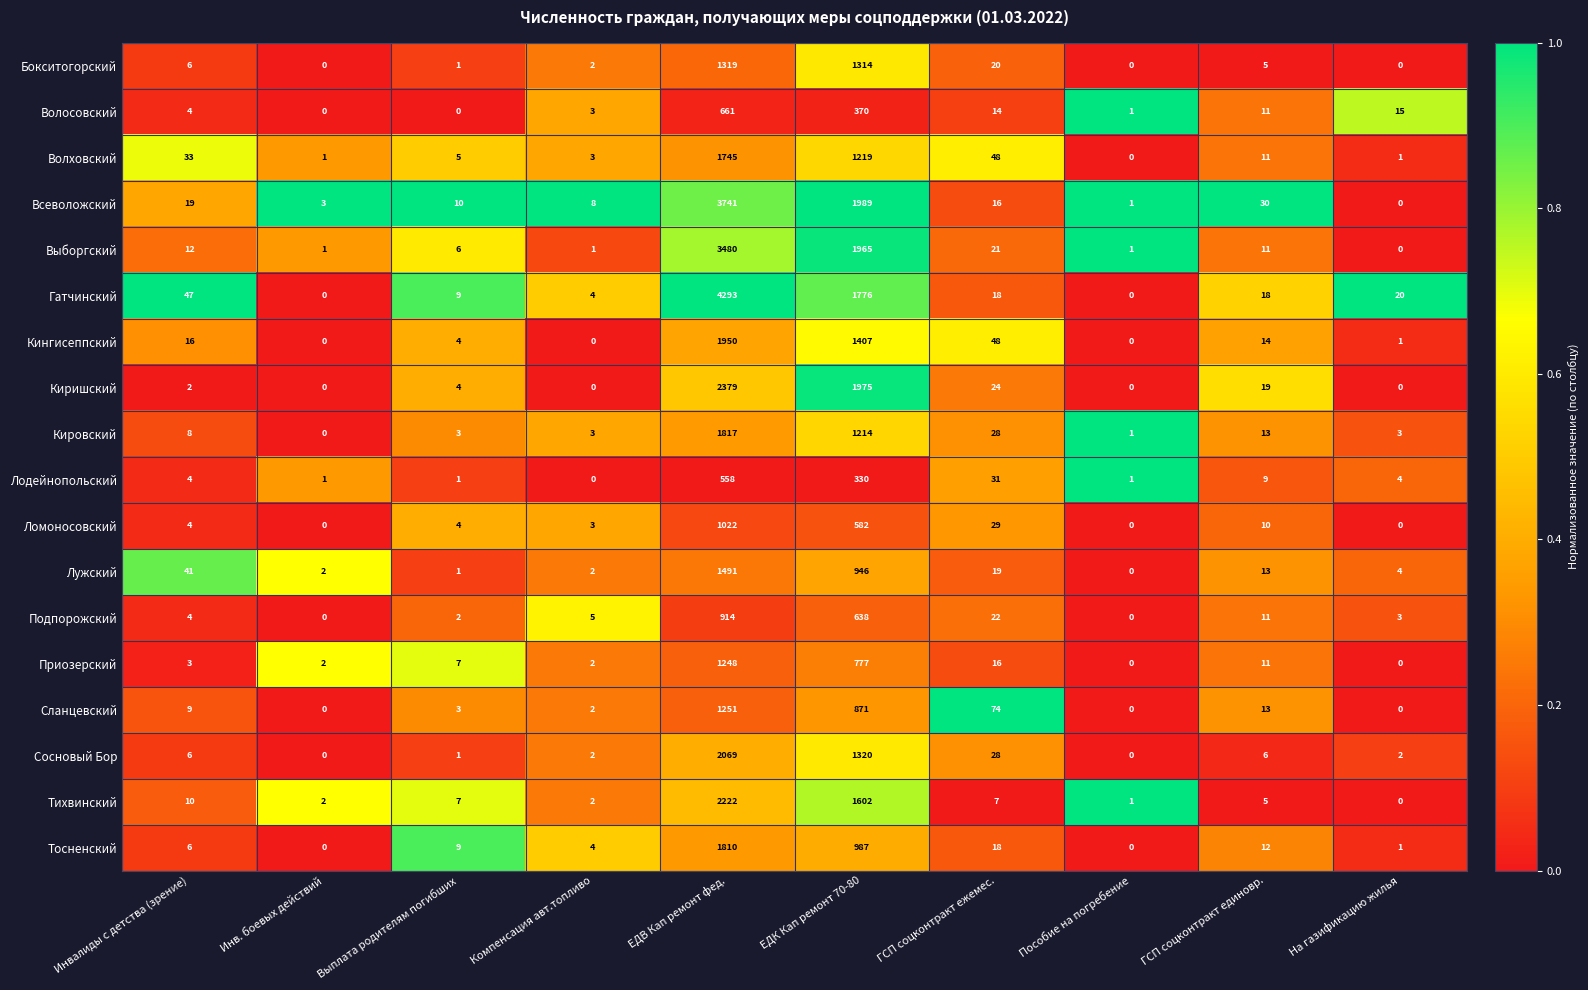

How many values in the Тосненский series are below 9?

5